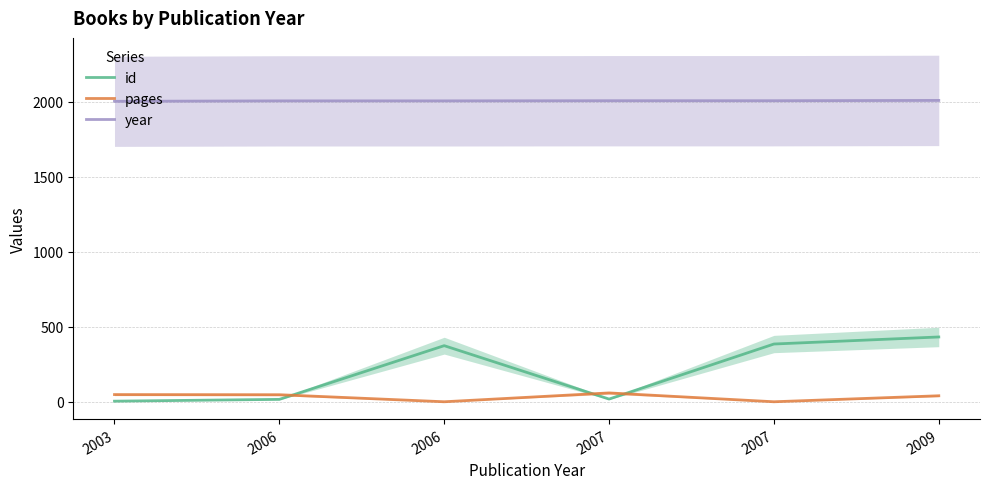

What is the value of the year point at the 4th from the left?

2007